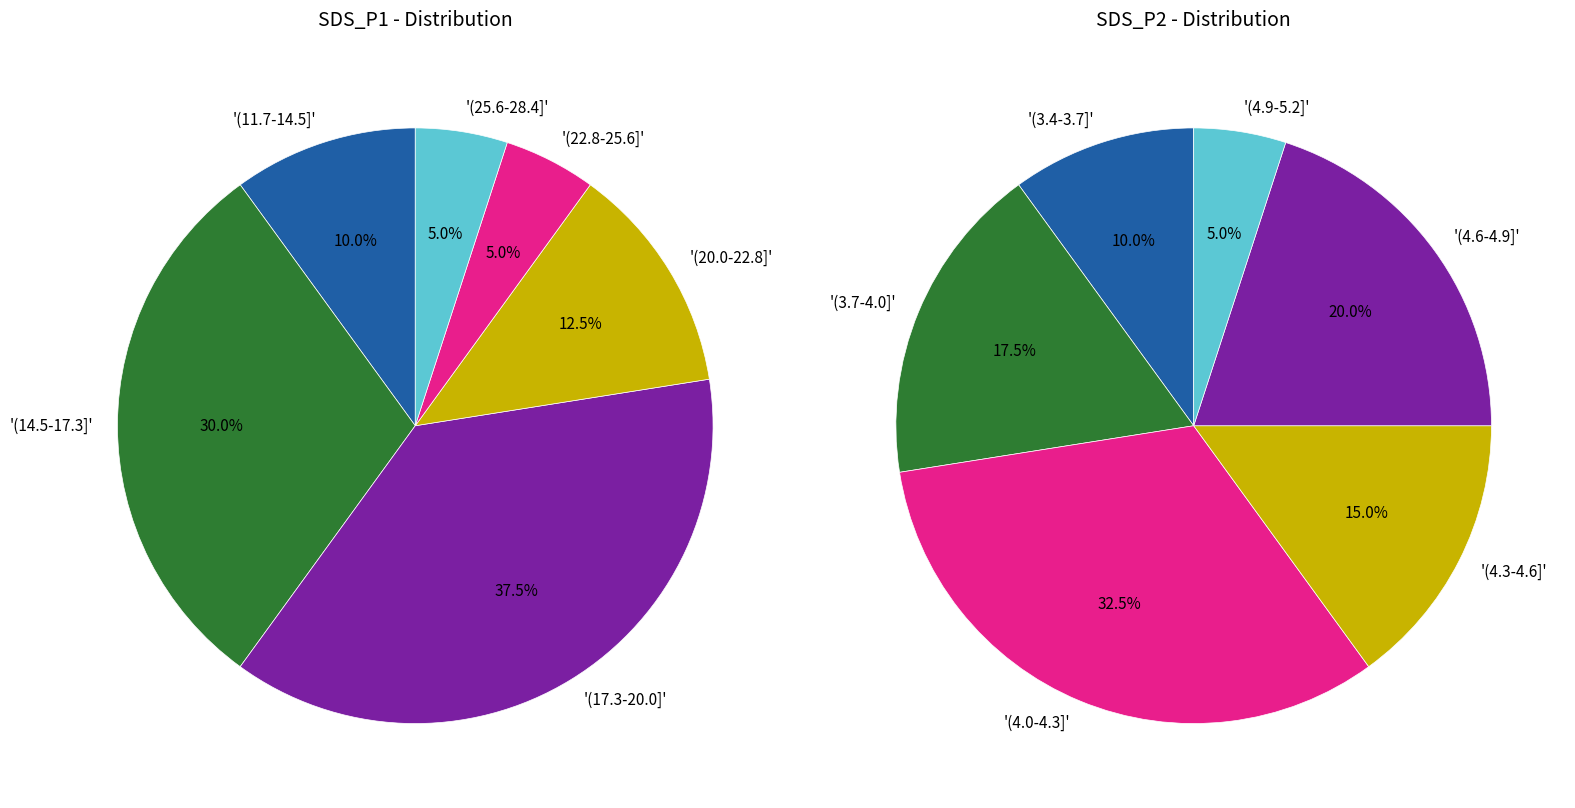

The 30 slice represents 14% of the pie. True or false?

False